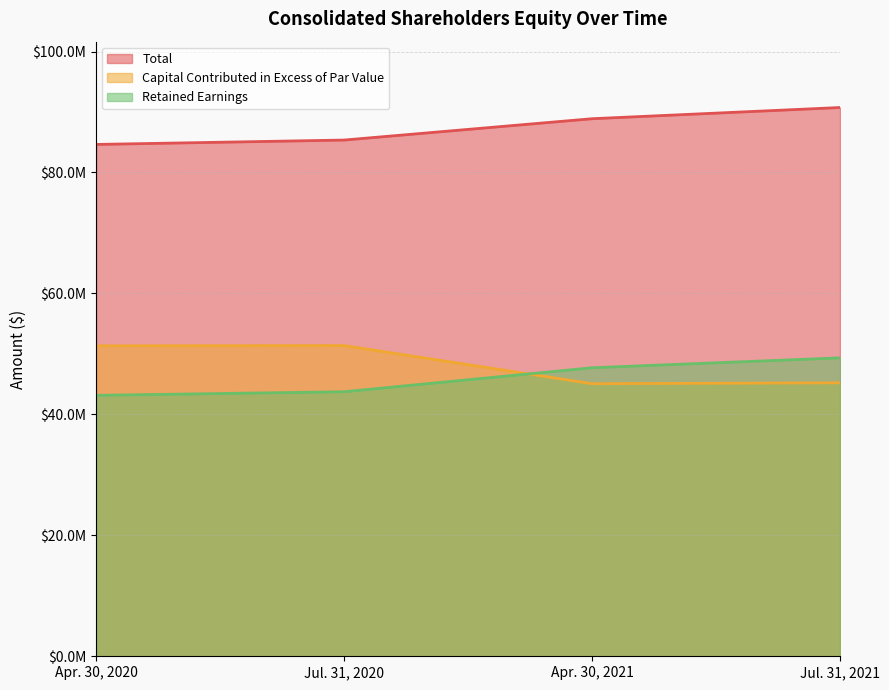

What is the label of the 4th point from the right?

Apr. 30, 2020